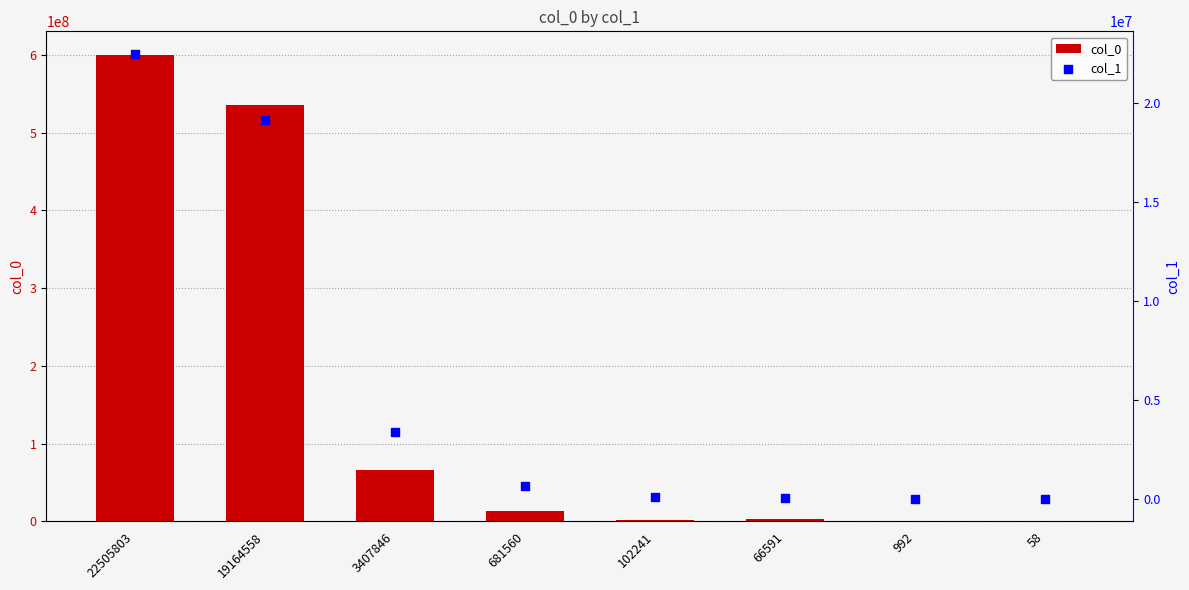

What are all the series names shown in the legend?

col_0, col_1